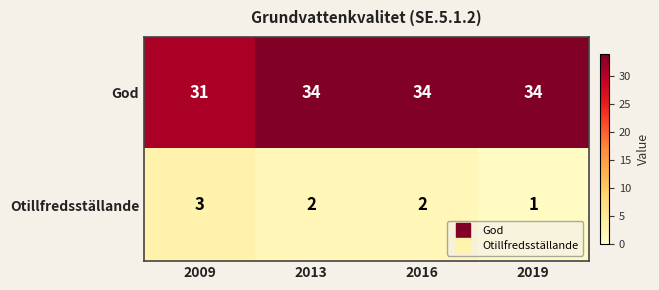

Between 2009 and 2013, which series saw the biggest shift?

God